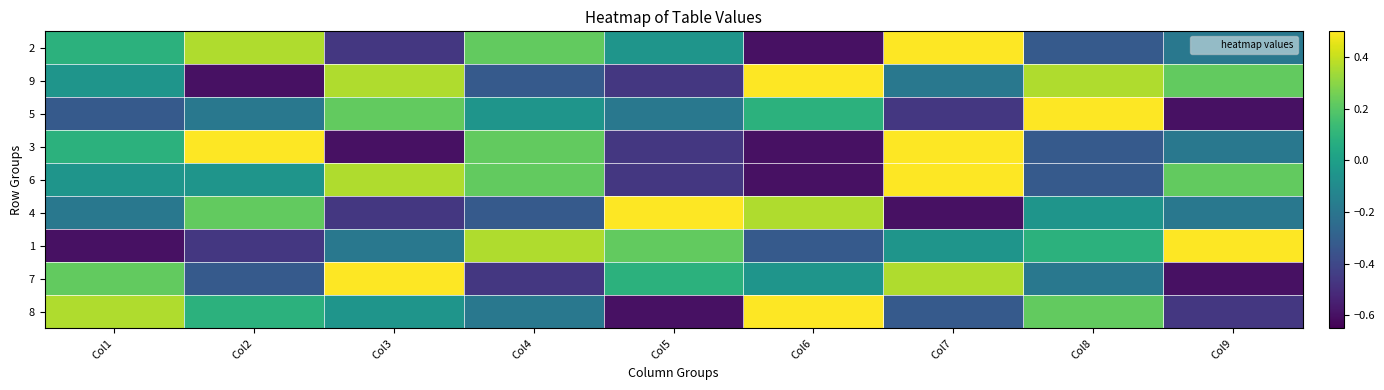

What is the total value across all series at Col6?

-0.7